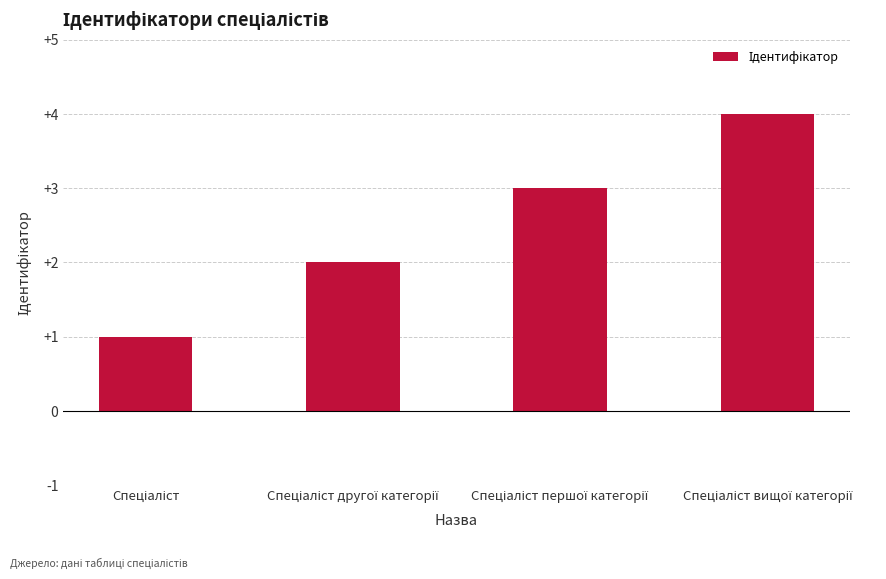

How many data points does each series have?

4